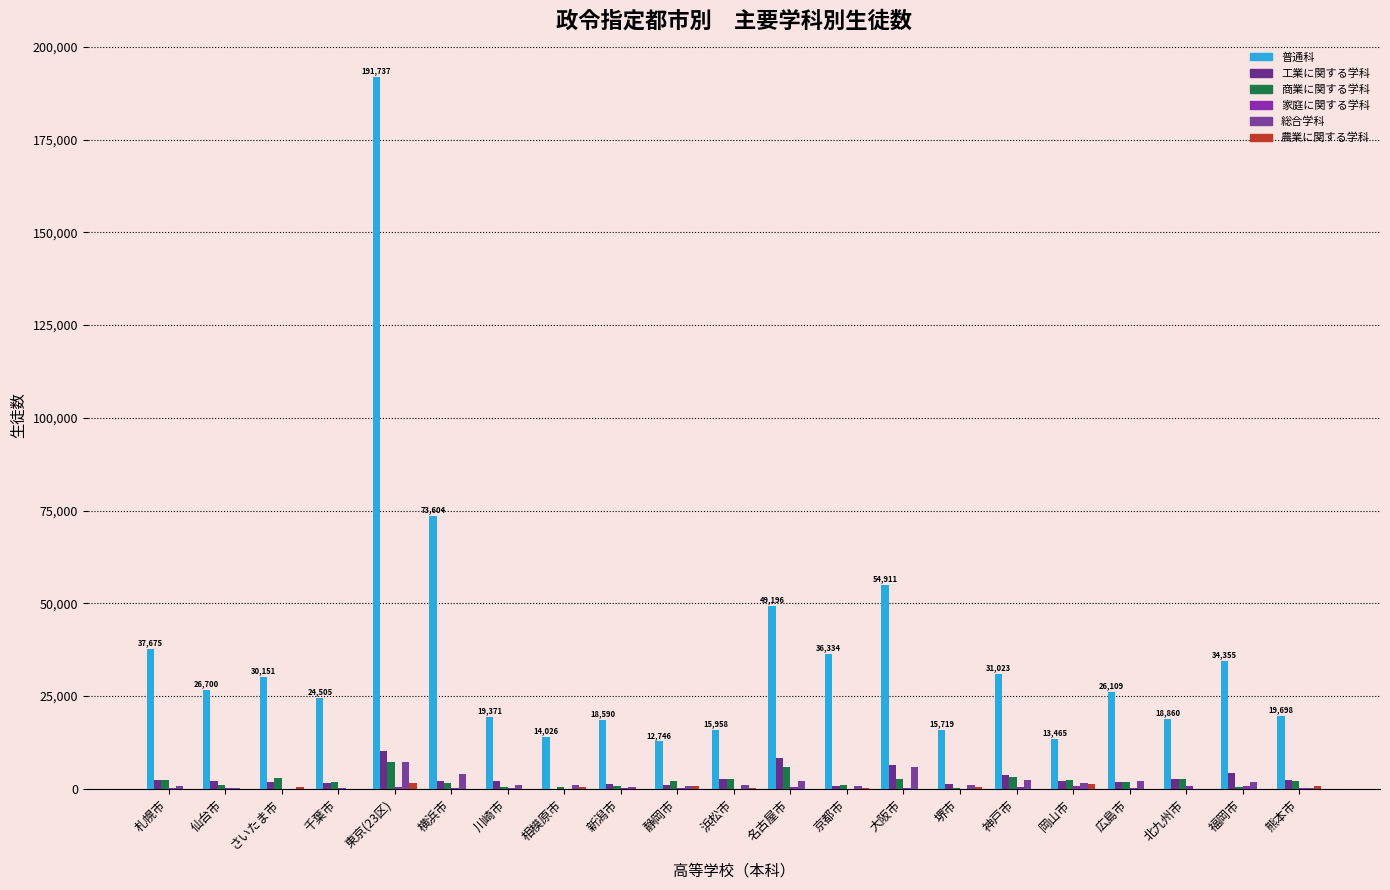

Which category has the lowest value across all series?

相模原市